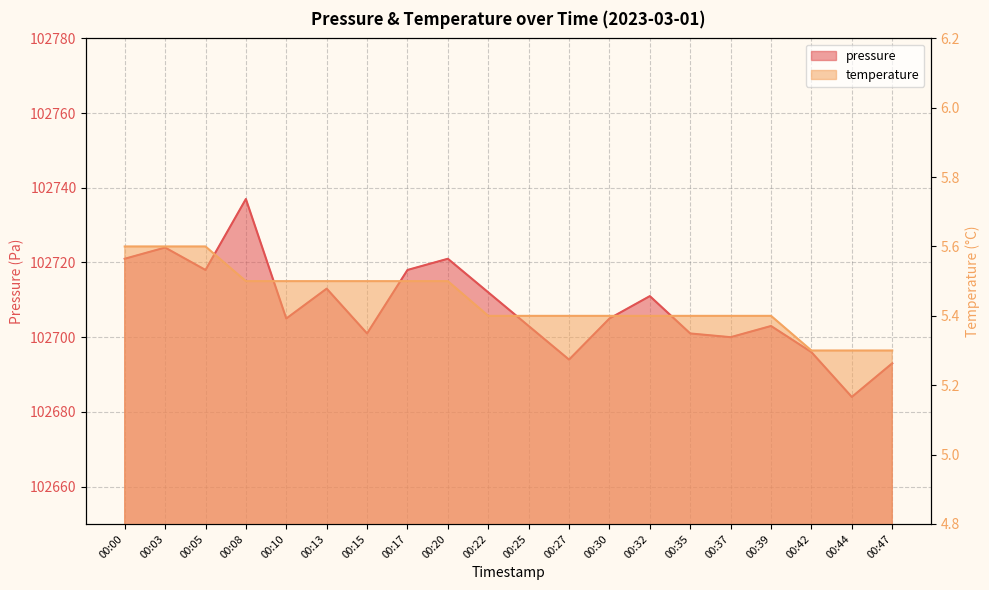

What is the sum of the temperature values at 00:00 and 00:08?

11.1